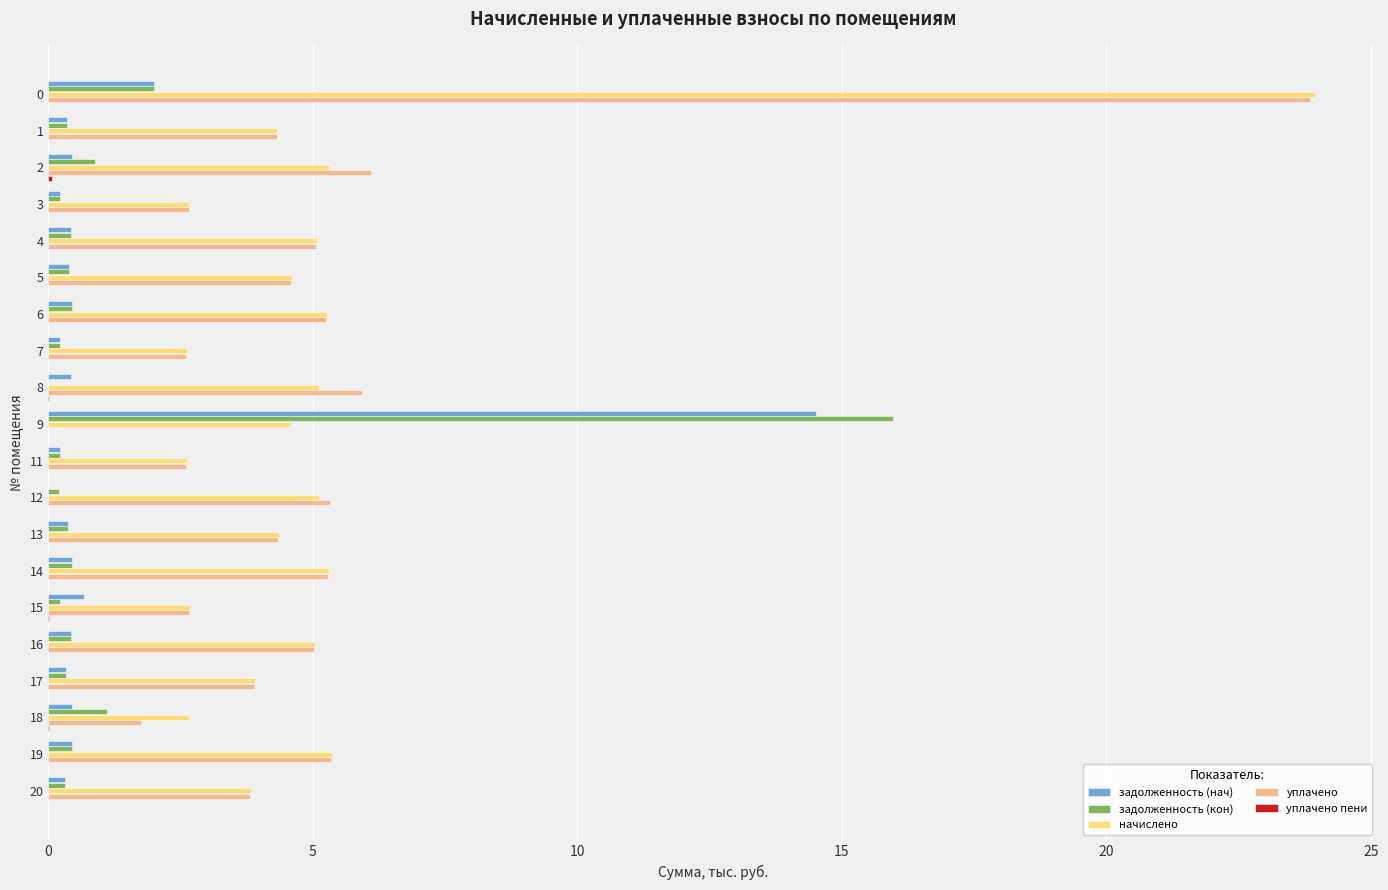

The value of начислено at 7 is 2.6. True or false?

True